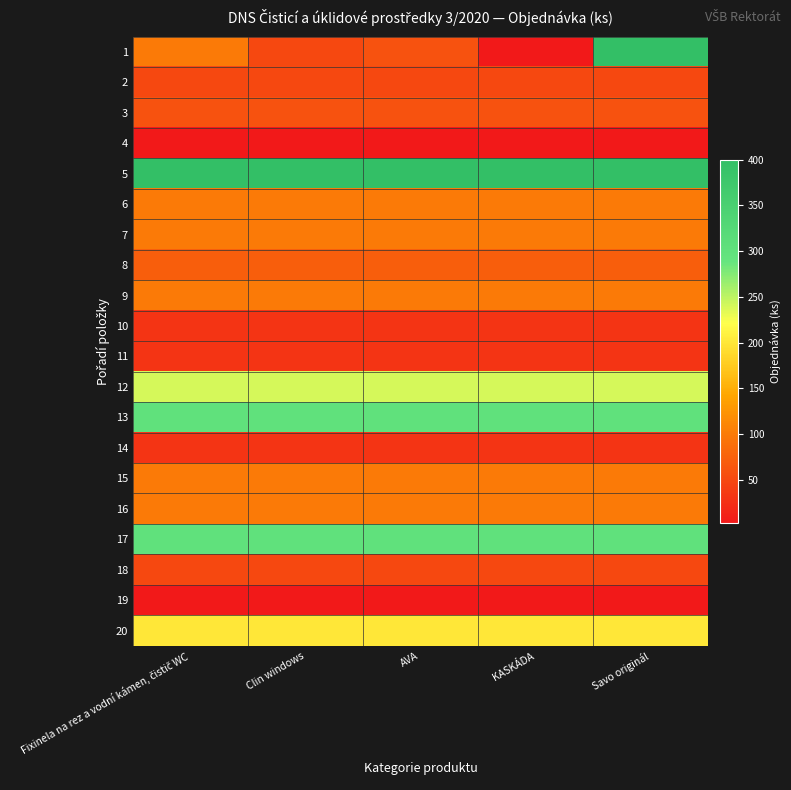

How many series are shown in this chart?

20